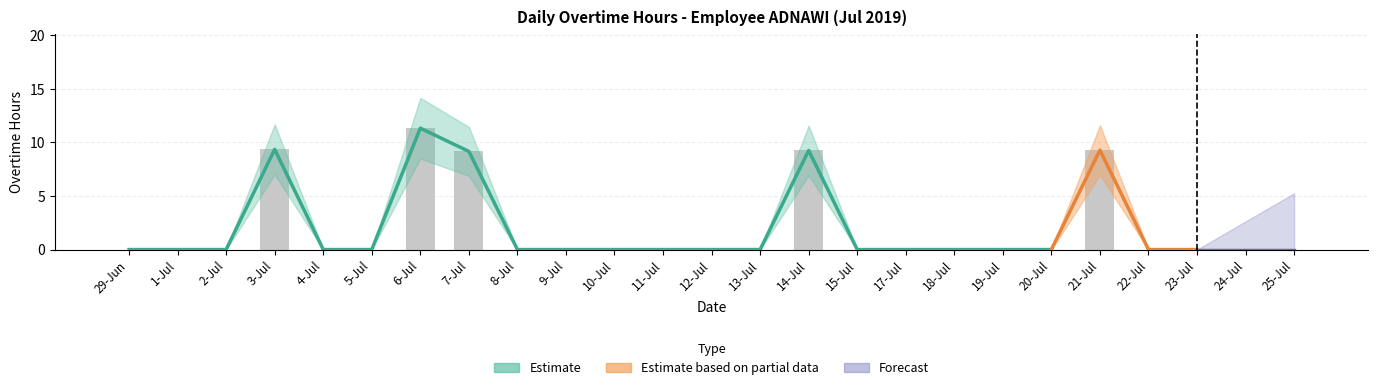

How many values are above zero?

5